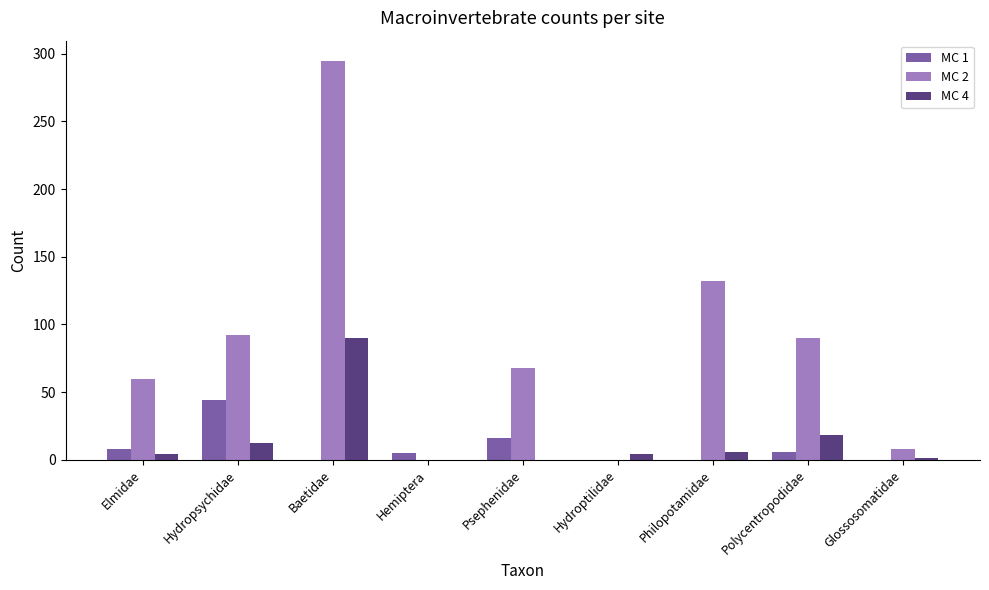

How many data points does each series have?

9